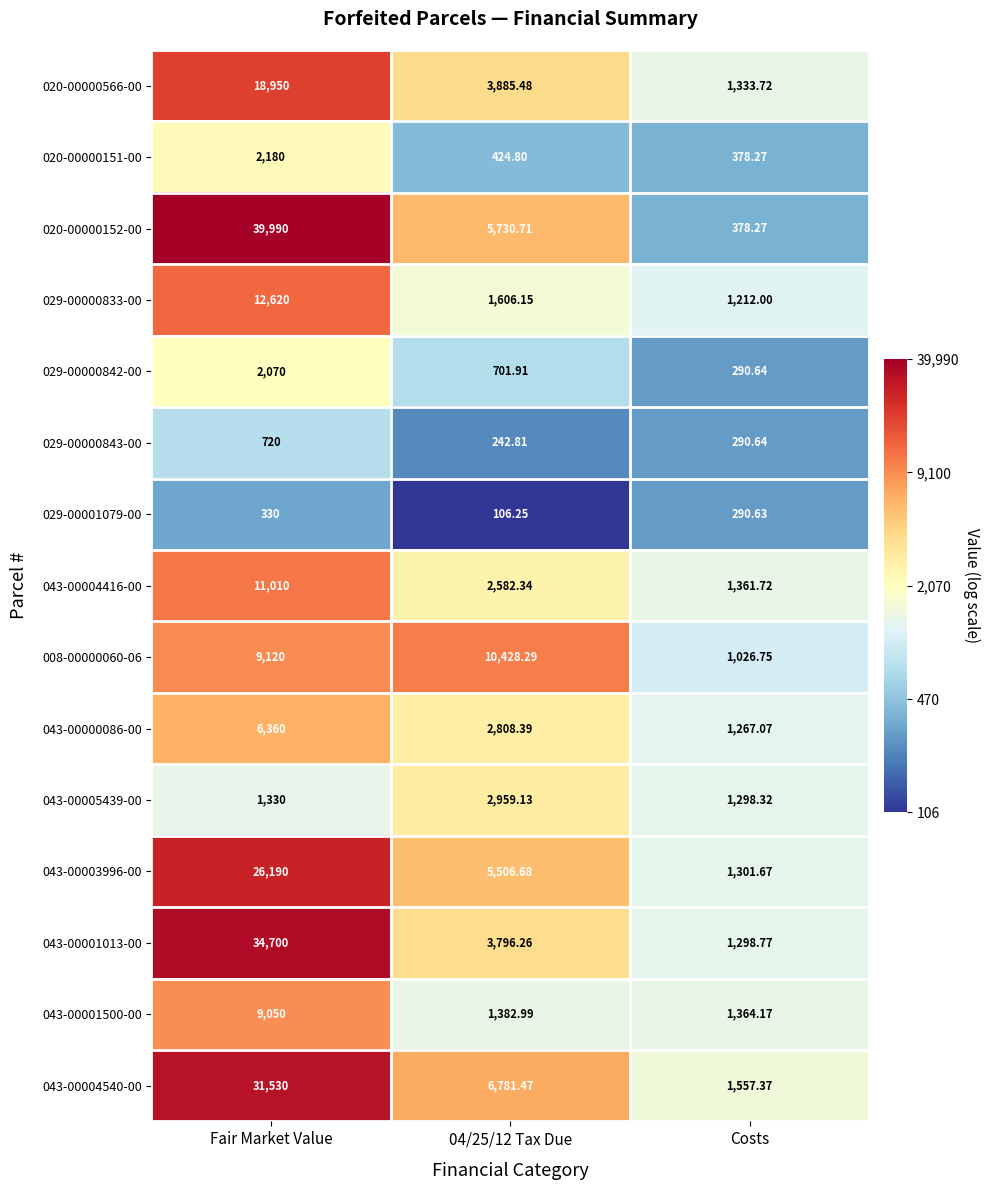

At which category does the chart reach its peak across all series?

Fair Market Value